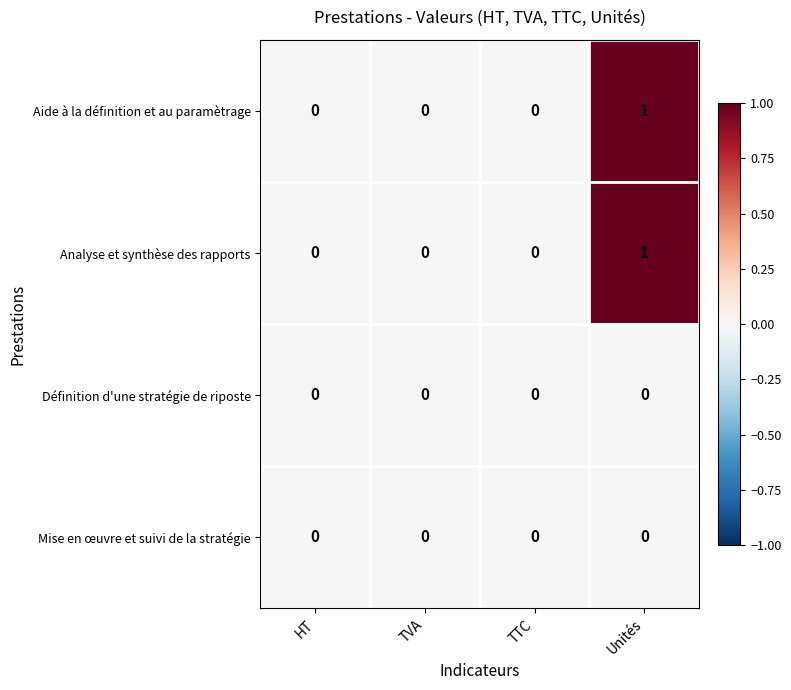

Reading left to right, extract all data points from this chart.

Aide à la définition et au paramètrage: HT=0	TVA=0	TTC=0	Unités=1
Analyse et synthèse des rapports: HT=0	TVA=0	TTC=0	Unités=1
Définition d'une stratégie de riposte: HT=0	TVA=0	TTC=0	Unités=0
Mise en œuvre et suivi de la stratégie: HT=0	TVA=0	TTC=0	Unités=0